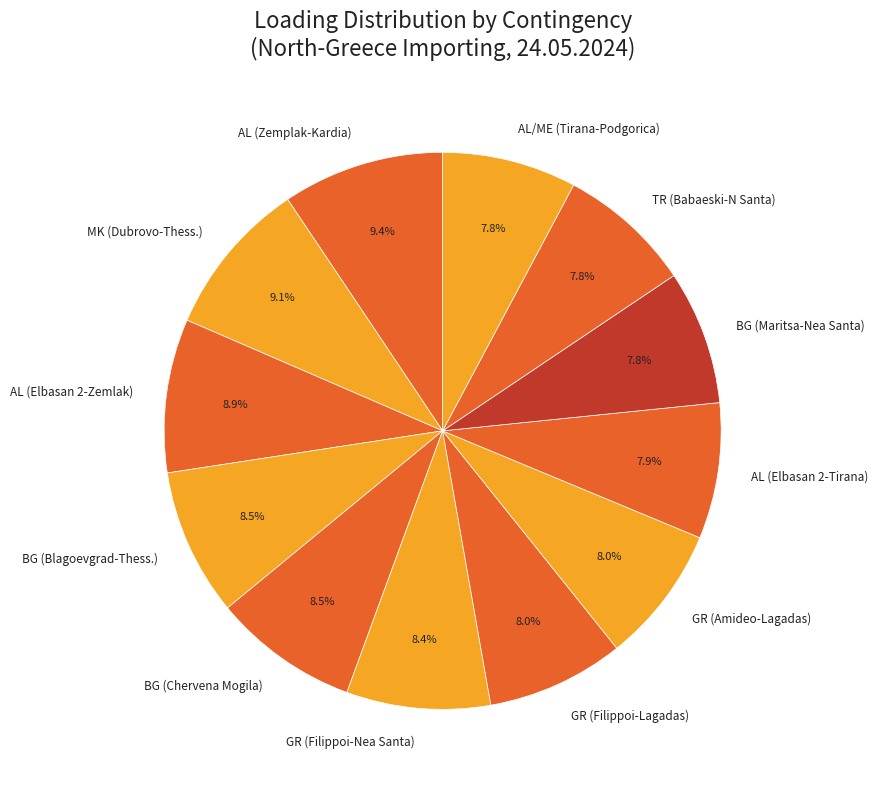

What percentage do AL/ME (Tirana-Podgorica) and TR (Babaeski-N Santa) together represent?

15.6%